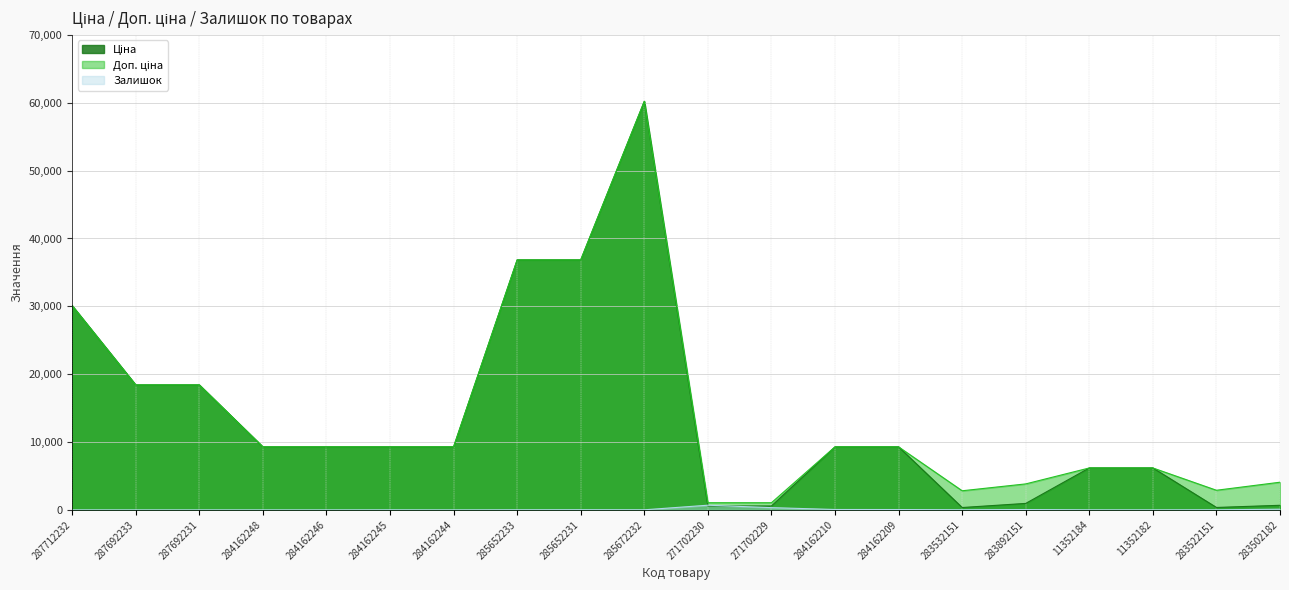

What is the greatest value displayed?

60205.6